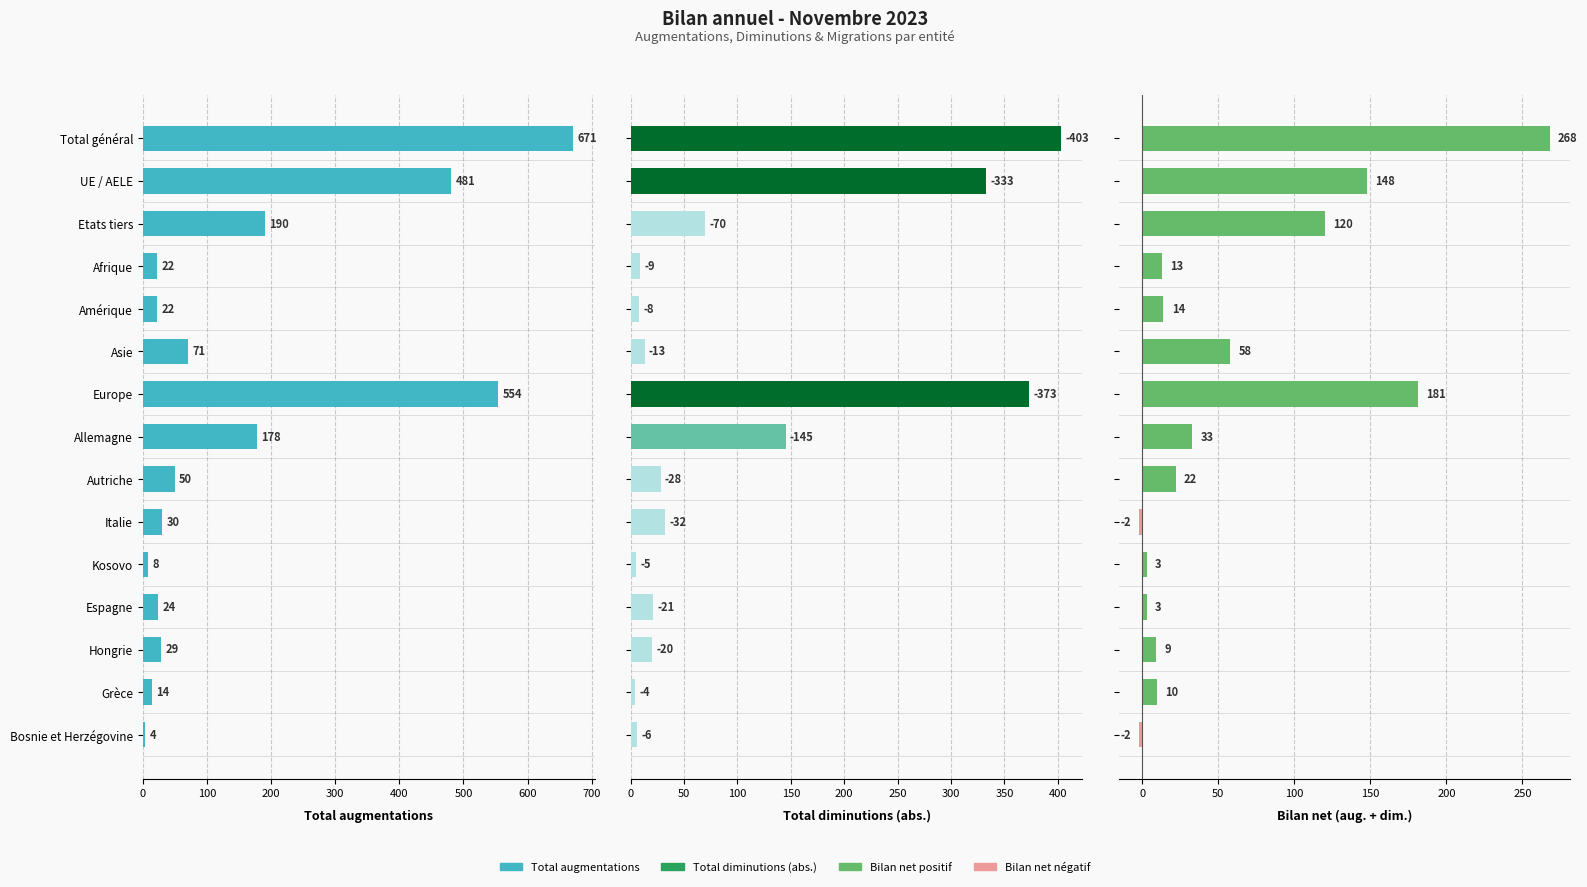

What is the value of the Bilan net bar at the 14th from the left?

10